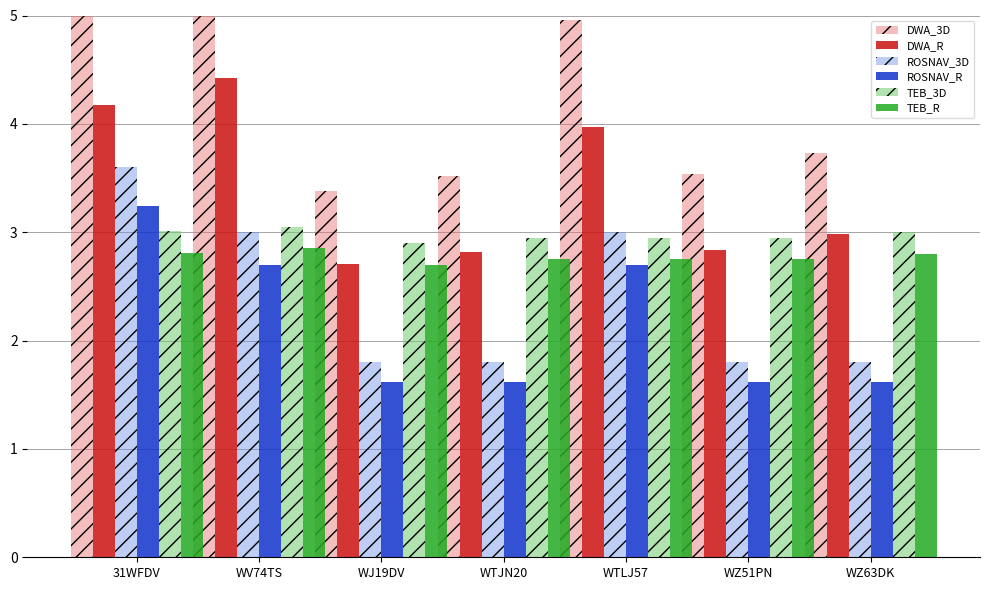

Does the chart contain stacked bars?

No